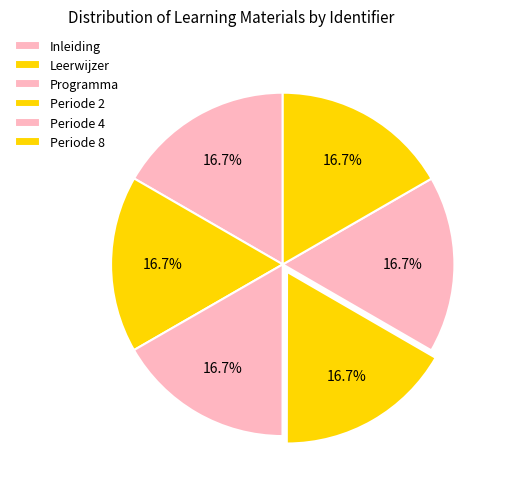

What percentage do Leerwijzer and Programma together represent?

33.3%